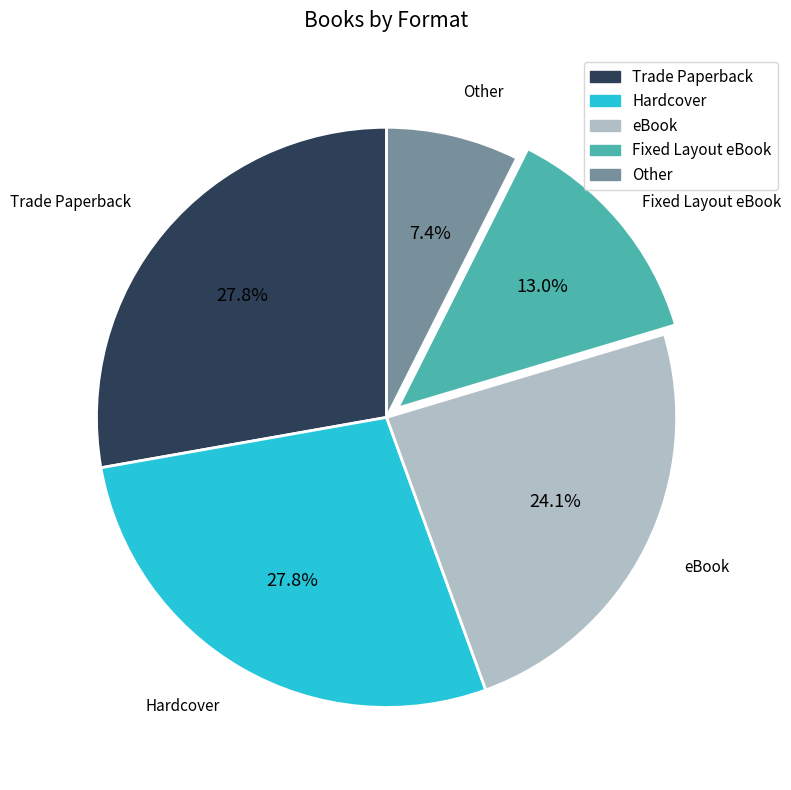

How many slices are in this pie chart?

5